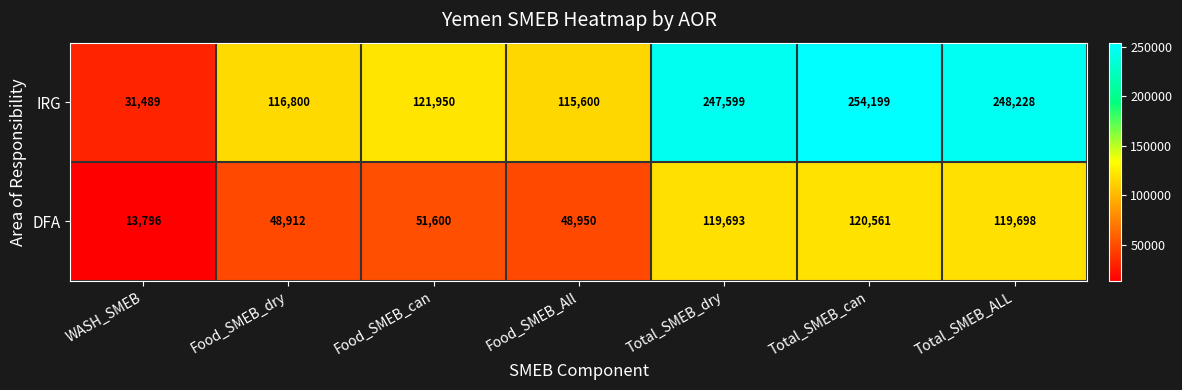

Read the IRG value at WASH_SMEB.

31489